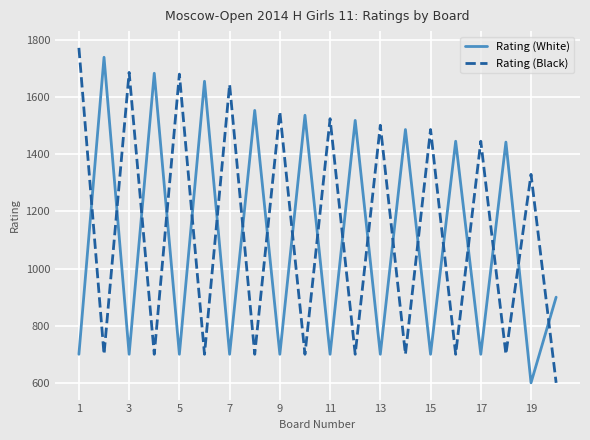

What is the greatest value displayed?

1773